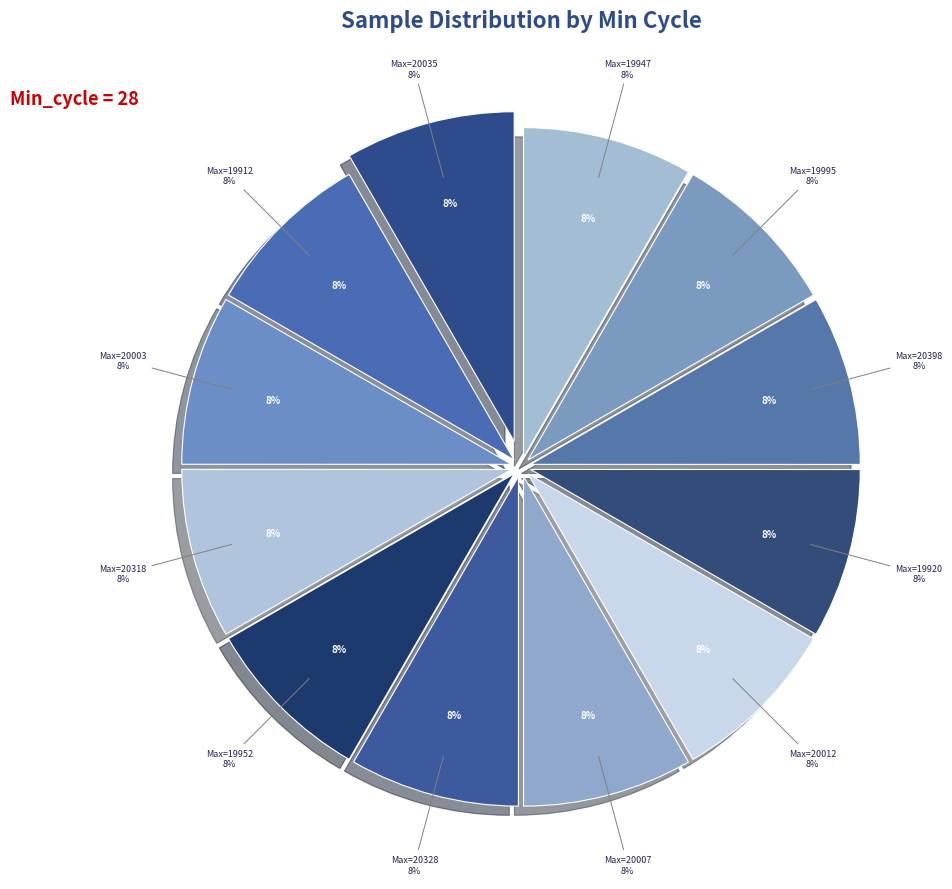

True or false: 28-20328 accounts for 3% of the total.

False